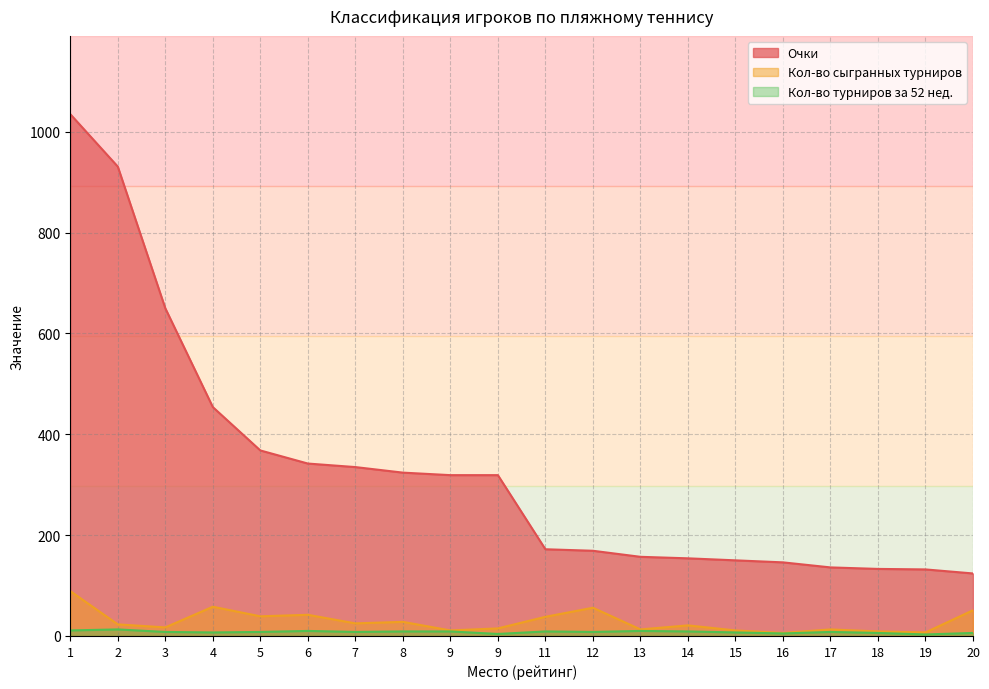

Which series has the largest range (max minus min)?

Очки